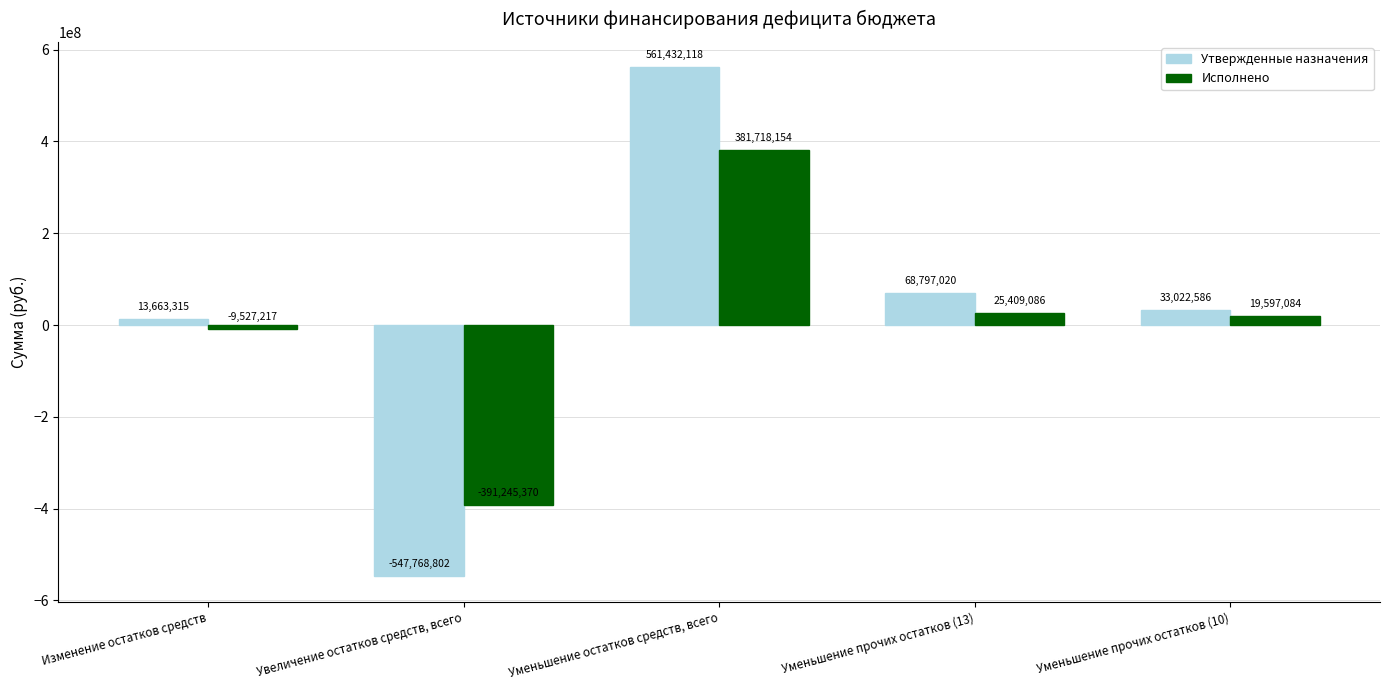

Is it true that Исполнено equals -9527216.7 at Изменение остатков средств?

True